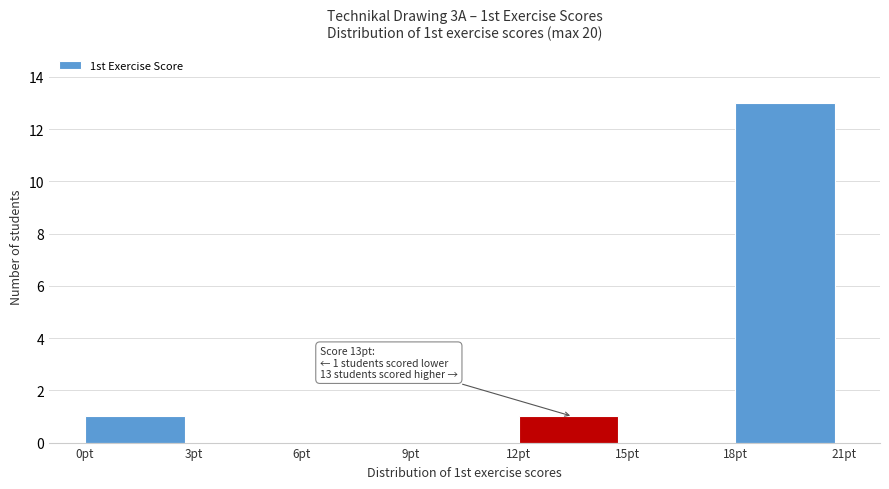

Over which range of the x-axis is the bar tallest?

18 to 21